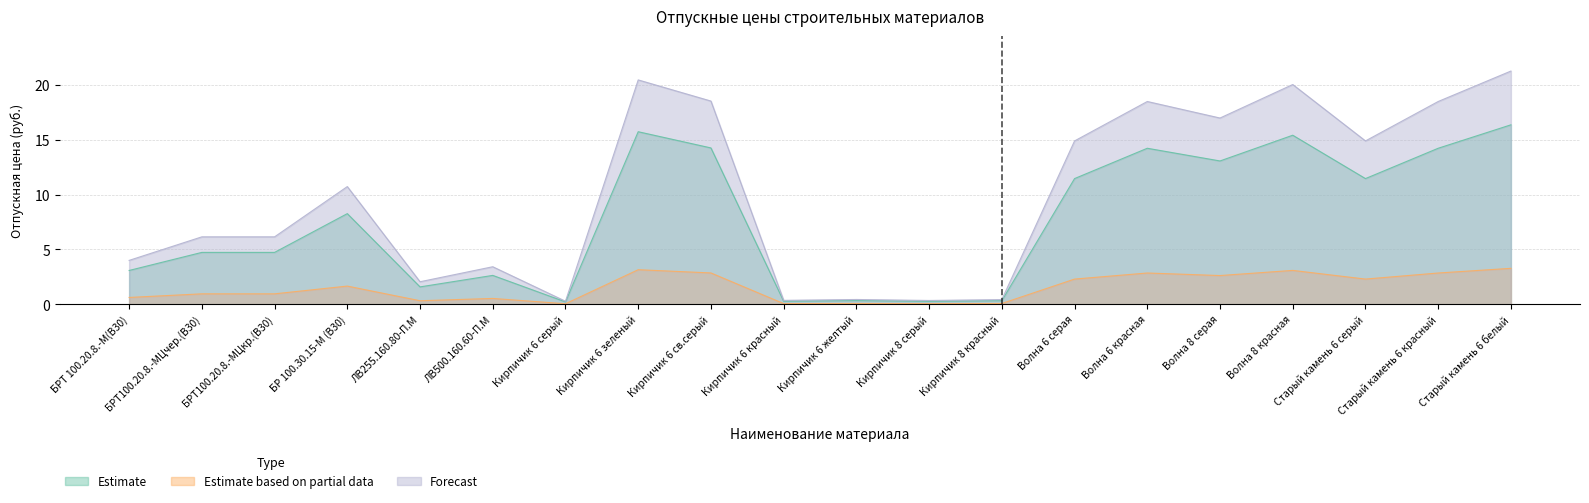

What position from the right is Волна 6 красная?

6